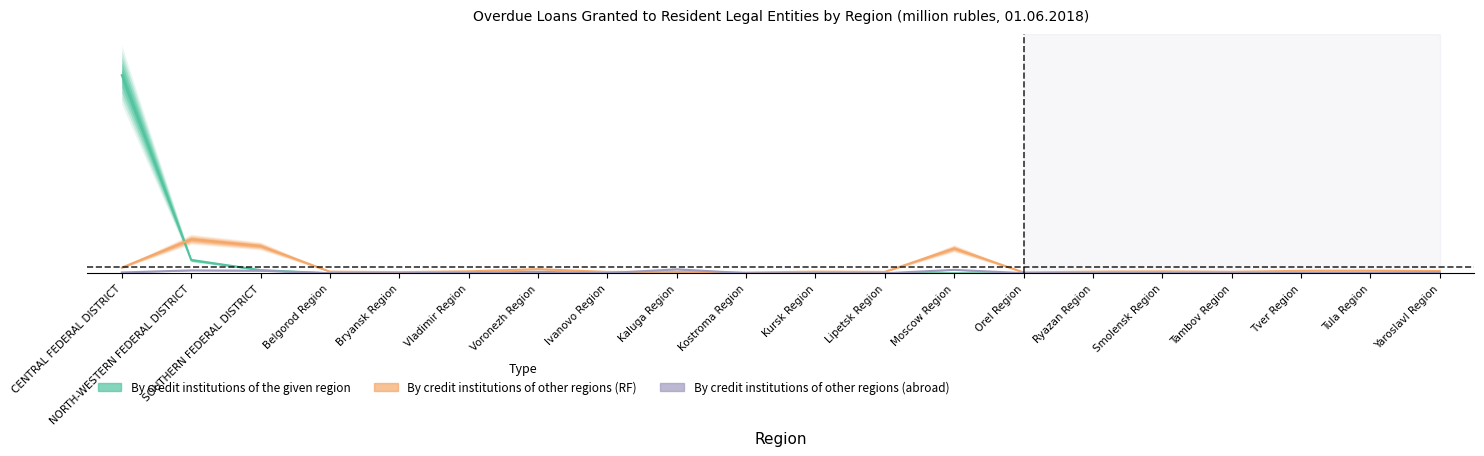

Reading left to right, list all the values displayed in this chart.

By credit institutions of the given region: CENTRAL FEDERAL DISTRICT=1.0	NORTH-WESTERN FEDERAL DISTRICT=0.1	SOUTHERN FEDERAL DISTRICT=0.0	Belgorod Region=0.0	Bryansk Region=0.0	Vladimir Region=0.0	Voronezh Region=0.0	Ivanovo Region=0.0	Kaluga Region=0.0	Kostroma Region=0.0	Kursk Region=0.0	Lipetsk Region=0.0	Moscow Region=0.0	Orel Region=0.0	Ryazan Region=0.0	Smolensk Region=0.0	Tambov Region=0.0	Tver Region=0.0	Tula Region=0.0	Yaroslavl Region=0.0
By credit institutions of other regions (RF): CENTRAL FEDERAL DISTRICT=0.0	NORTH-WESTERN FEDERAL DISTRICT=0.2	SOUTHERN FEDERAL DISTRICT=0.1	Belgorod Region=0.0	Bryansk Region=0.0	Vladimir Region=0.0	Voronezh Region=0.0	Ivanovo Region=0.0	Kaluga Region=0.0	Kostroma Region=0.0	Kursk Region=0.0	Lipetsk Region=0.0	Moscow Region=0.1	Orel Region=0.0	Ryazan Region=0.0	Smolensk Region=0.0	Tambov Region=0.0	Tver Region=0.0	Tula Region=0.0	Yaroslavl Region=0.0
By credit institutions of other regions (abroad): CENTRAL FEDERAL DISTRICT=0.0	NORTH-WESTERN FEDERAL DISTRICT=0.0	SOUTHERN FEDERAL DISTRICT=0.0	Belgorod Region=0.0	Bryansk Region=0.0	Vladimir Region=0.0	Voronezh Region=0.0	Ivanovo Region=0.0	Kaluga Region=0.0	Kostroma Region=0.0	Kursk Region=0.0	Lipetsk Region=0.0	Moscow Region=0.0	Orel Region=0.0	Ryazan Region=0.0	Smolensk Region=0.0	Tambov Region=0.0	Tver Region=0.0	Tula Region=0.0	Yaroslavl Region=0.0